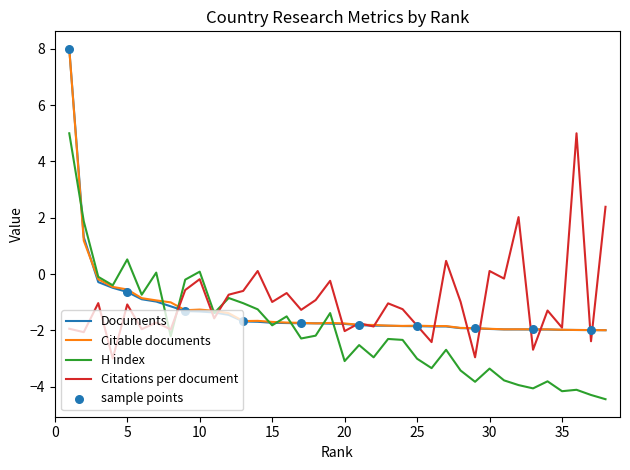

Which series has the largest range (max minus min)?

Documents